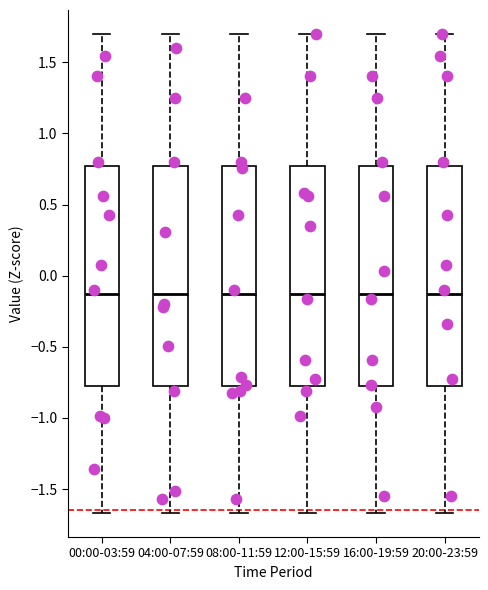

Where is the lower edge of the box for 16:00-19:59 on the y-axis? The values are not printed on the chart, so give them approximately, as read against the axis.

-0.80